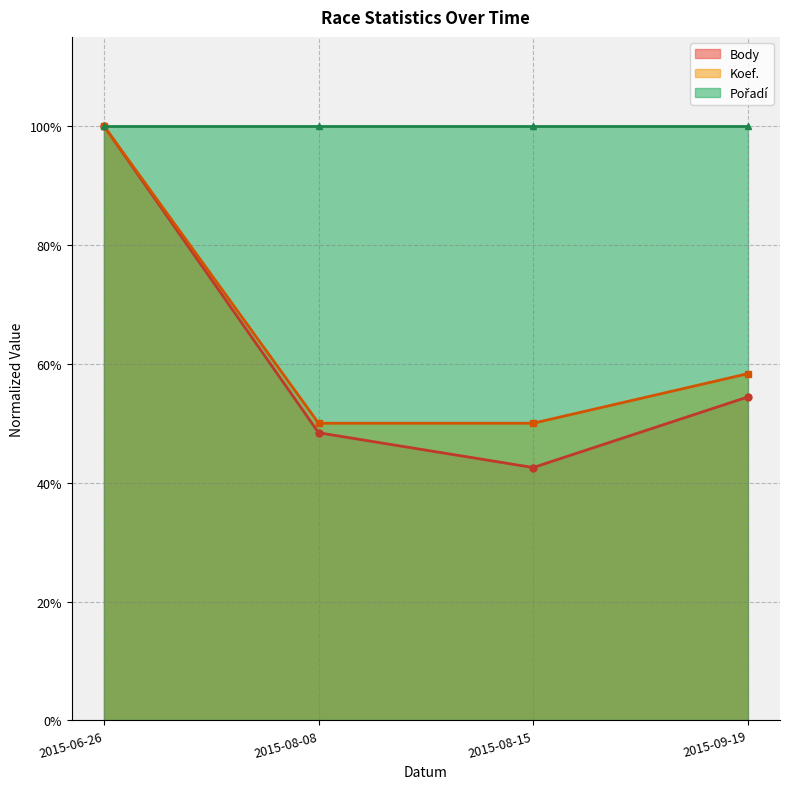

True or false: Koef. and Body cross at least once.

False